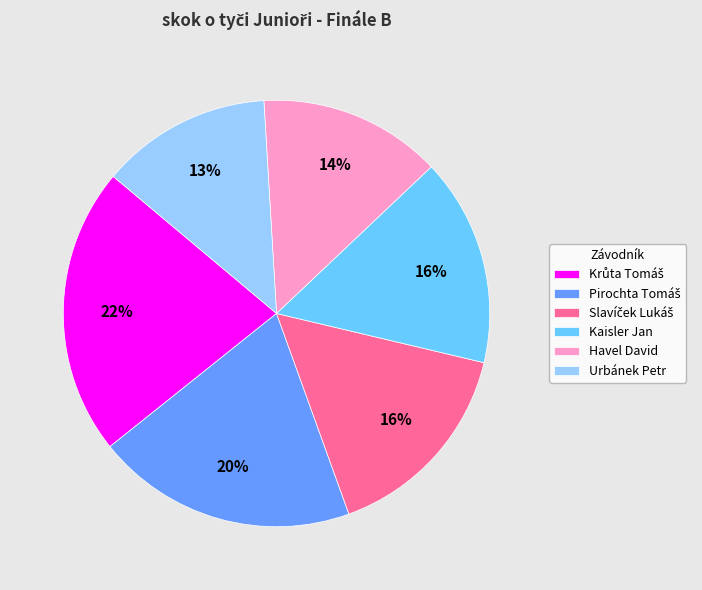

Count the number of slices in the pie.

6